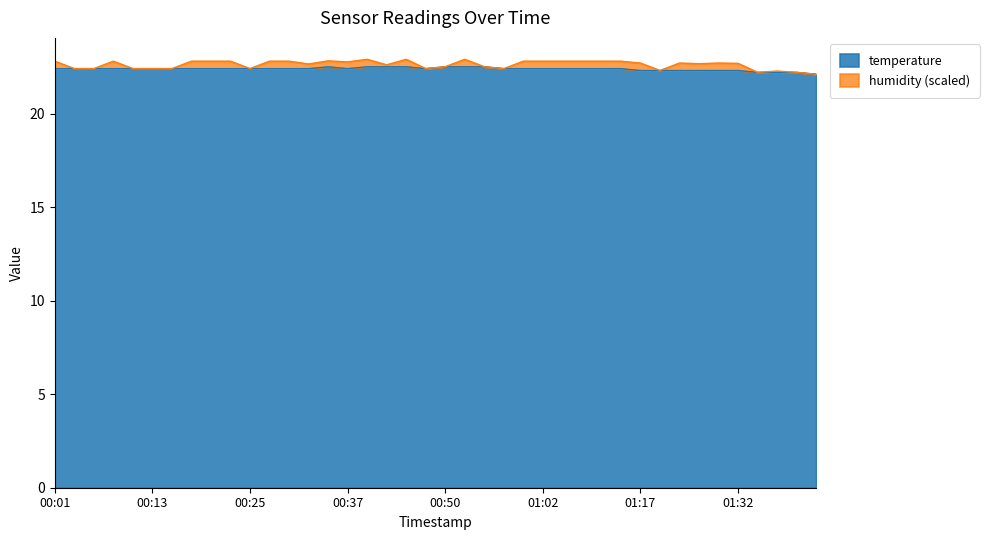

Reading right to left, what are all the values shown in this chart?

01:42=22.1	01:39=22.2	01:37=22.2	01:34=22.2	01:32=22.3	01:29=22.3	01:27=22.3	01:22=22.3	01:19=22.3	01:17=22.3	01:12=22.4	01:09=22.4	01:07=22.4	01:04=22.4	01:02=22.4	00:59=22.4	00:57=22.4	00:54=22.5	00:52=22.5	00:50=22.5	00:47=22.4	00:45=22.5	00:42=22.5	00:40=22.5	00:37=22.4	00:35=22.5	00:32=22.4	00:30=22.4	00:28=22.4	00:25=22.4	00:23=22.4	00:20=22.4	00:18=22.4	00:15=22.4	00:13=22.4	00:11=22.4	00:08=22.4	00:06=22.4	00:03=22.4	00:01=22.4